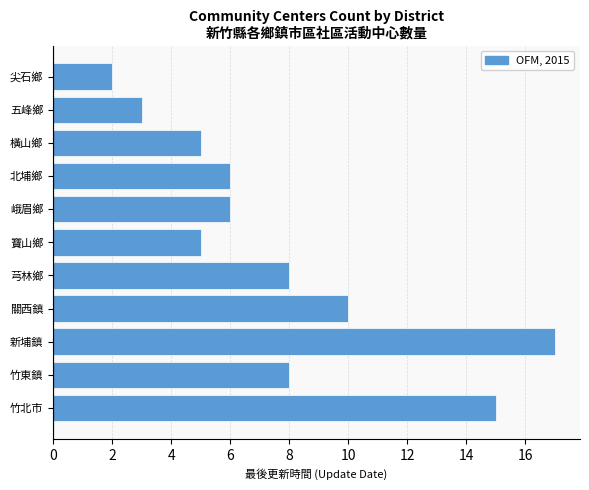

Reading top to bottom, what are all the values shown in this chart?

2	3	5	6	6	5	8	10	17	8	15